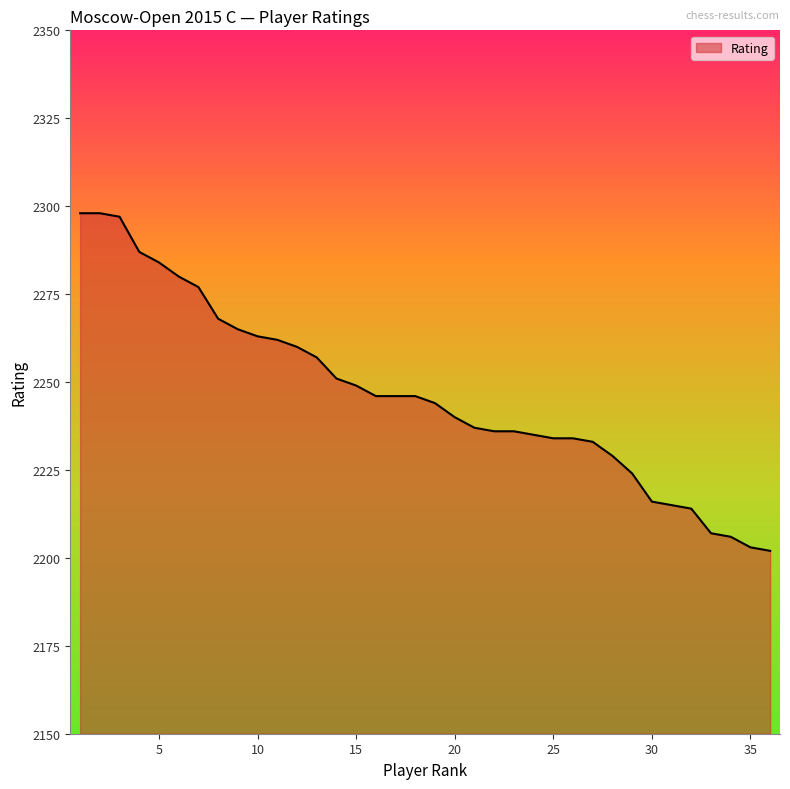

What is the difference between the maximum and minimum values?

96